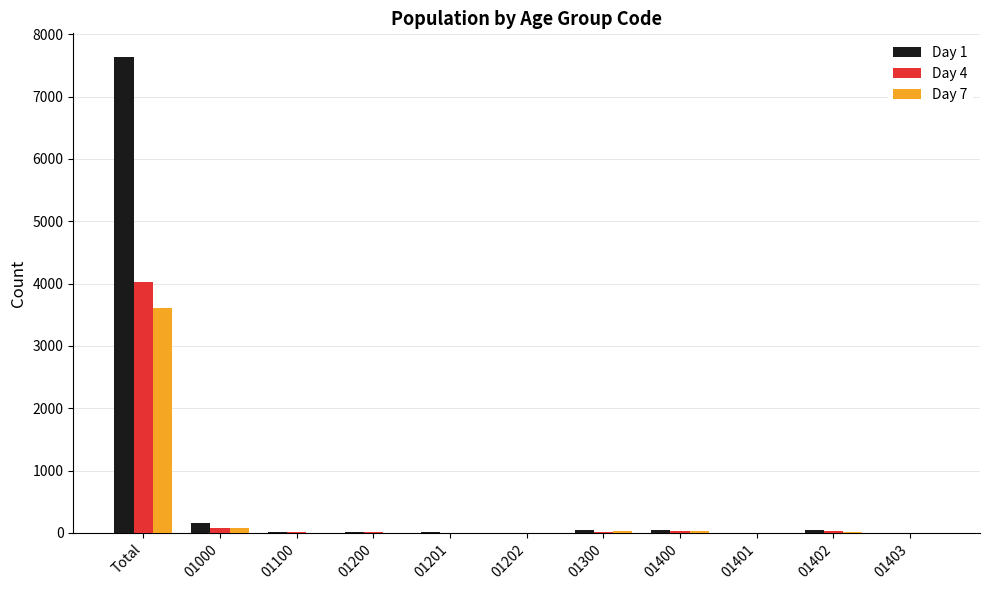

What is the sum of all Day 7 values?

3773